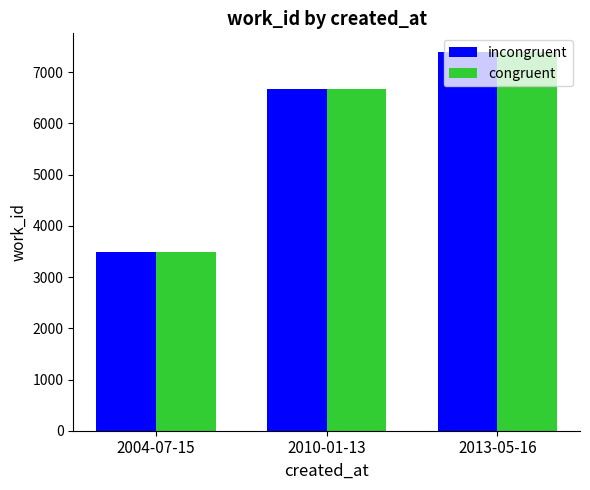

What is the average value of the incongruent series?

5848